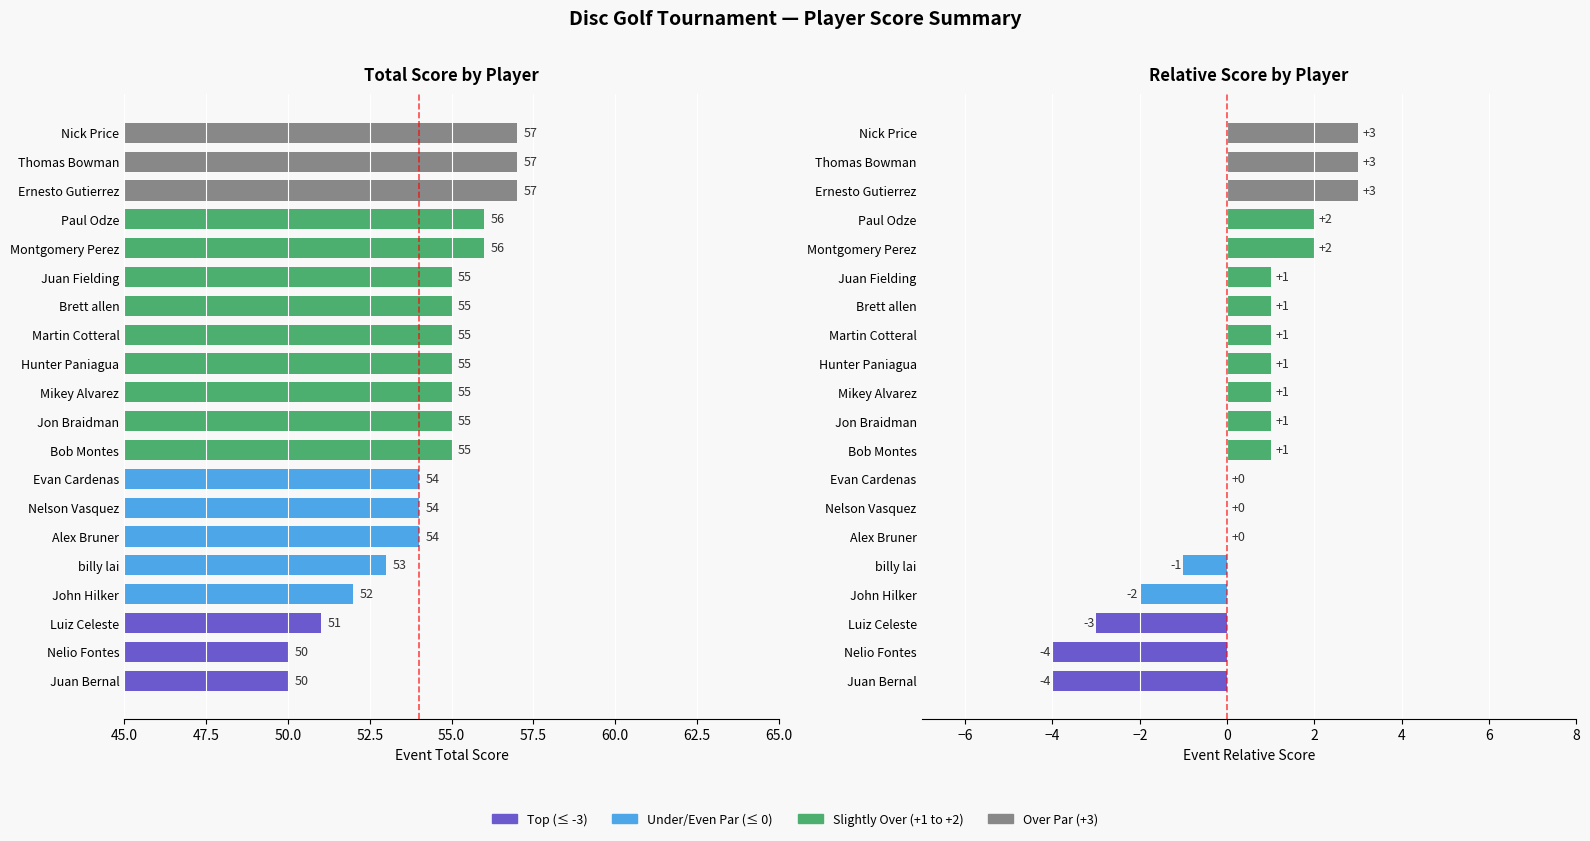

What is the sum of all event_total_score values?

1086